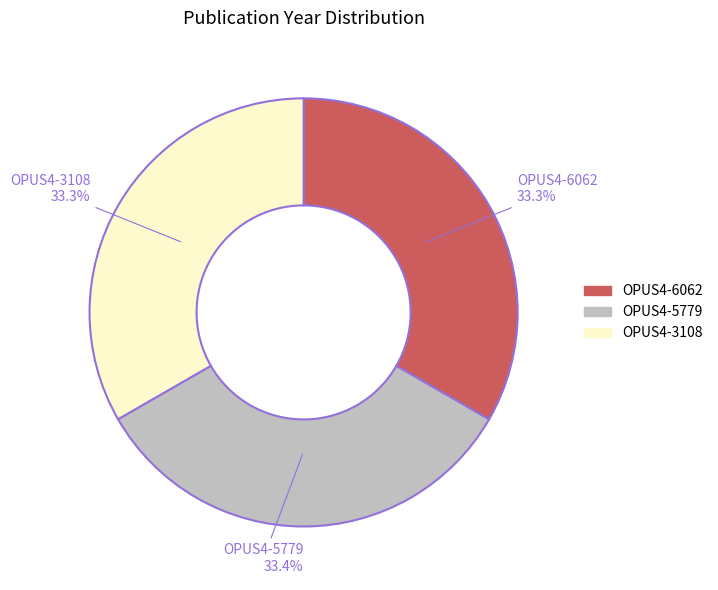

What percentage is the OPUS4-5779 slice, to the nearest percent?

33%